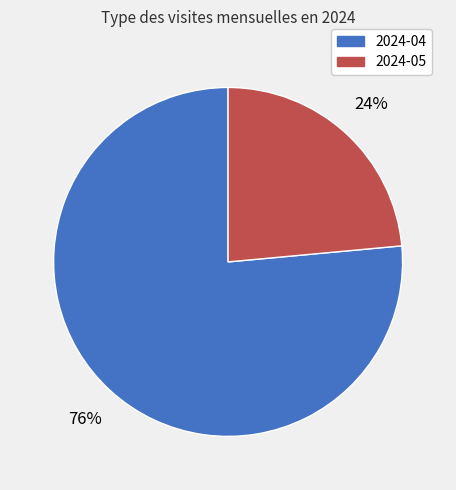

Is 2024-05 the majority of the pie?

No